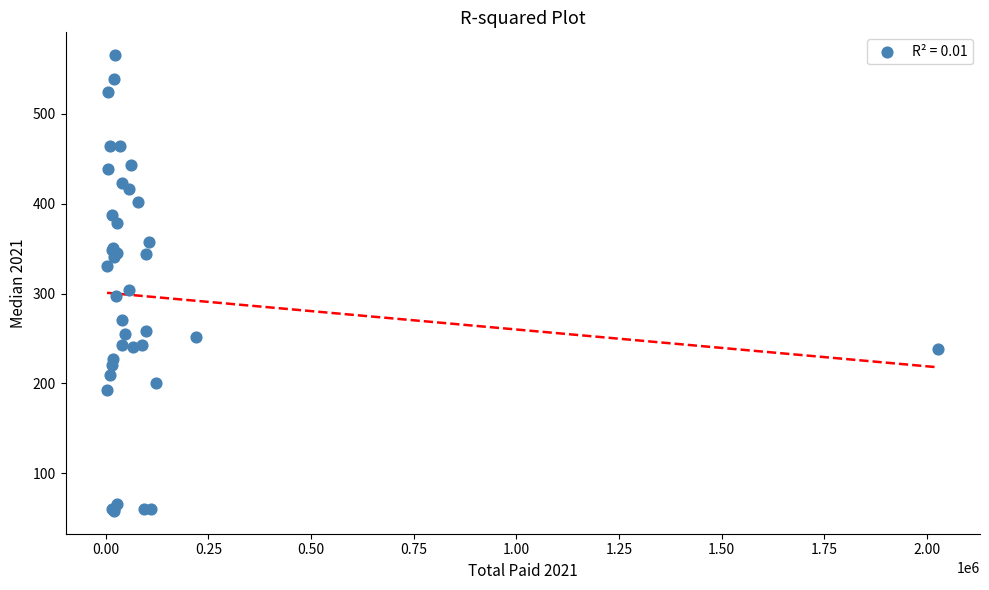

What Y value in the scatter plot is closest to 311?

303.7